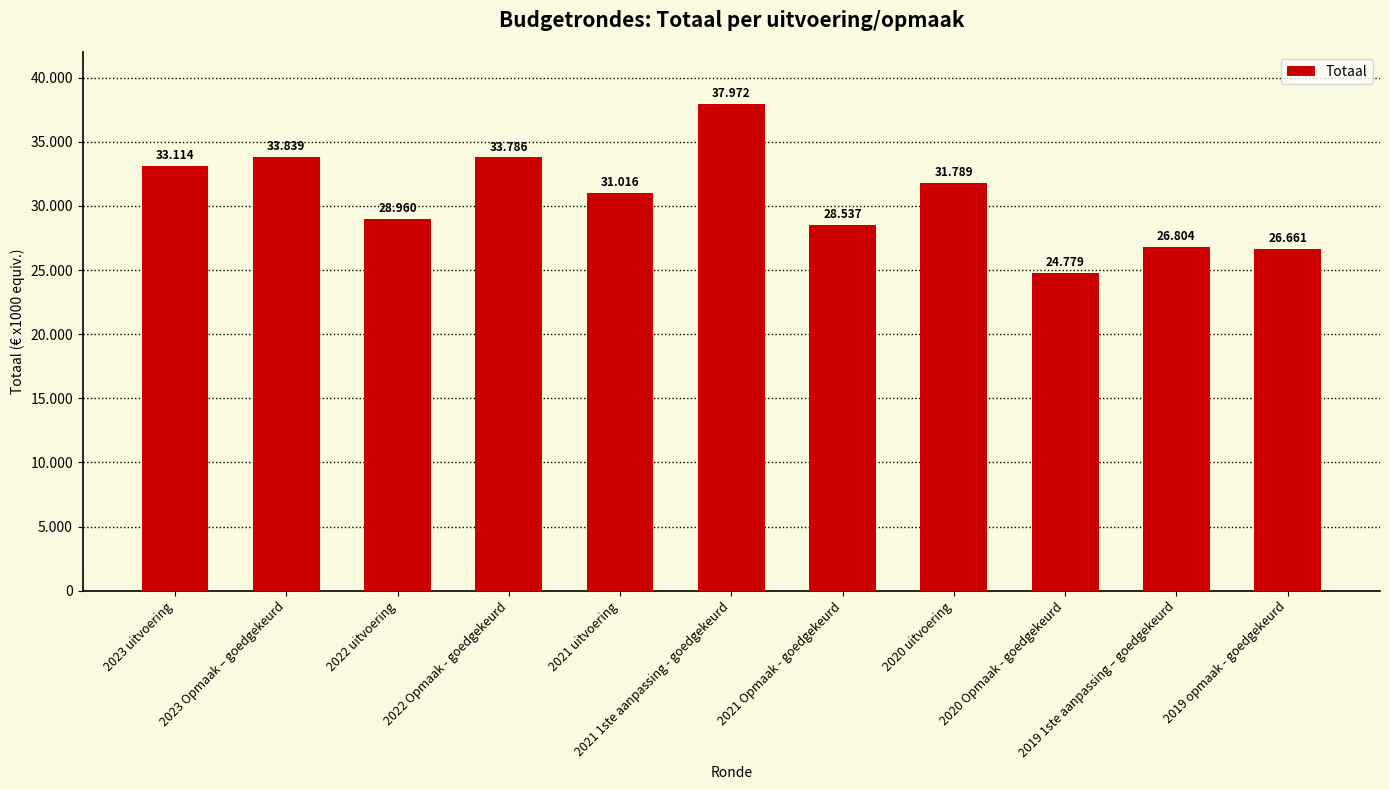

Reading left to right, transcribe all the data shown in this chart.

33114	33839	28960	33786	31016	37972	28537	31789	24779	26804	26661